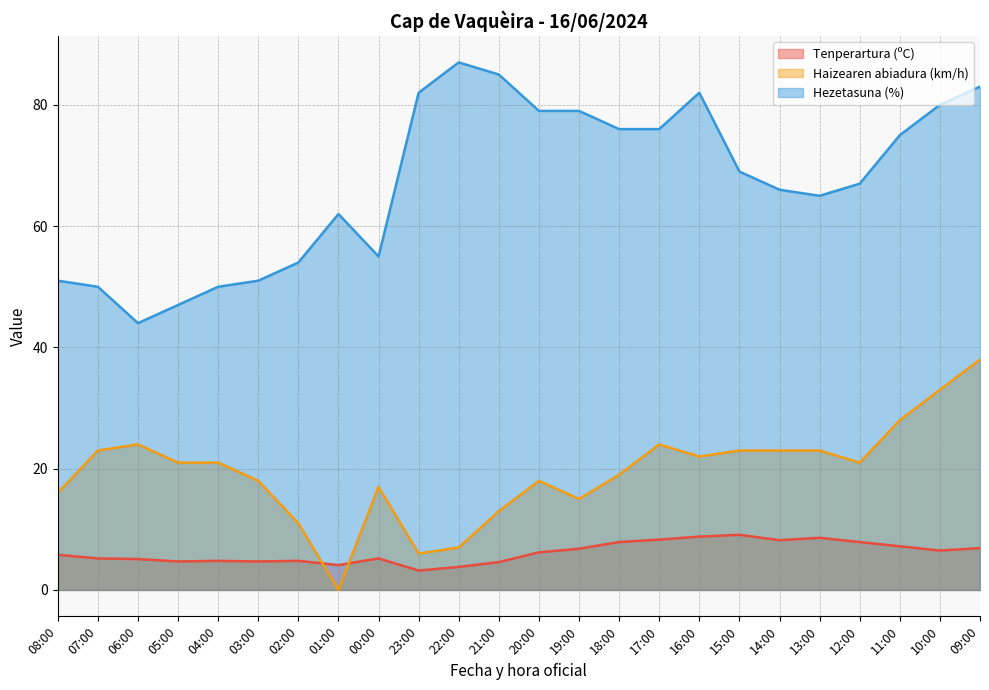

Which category has the lowest value across all series?

01:00